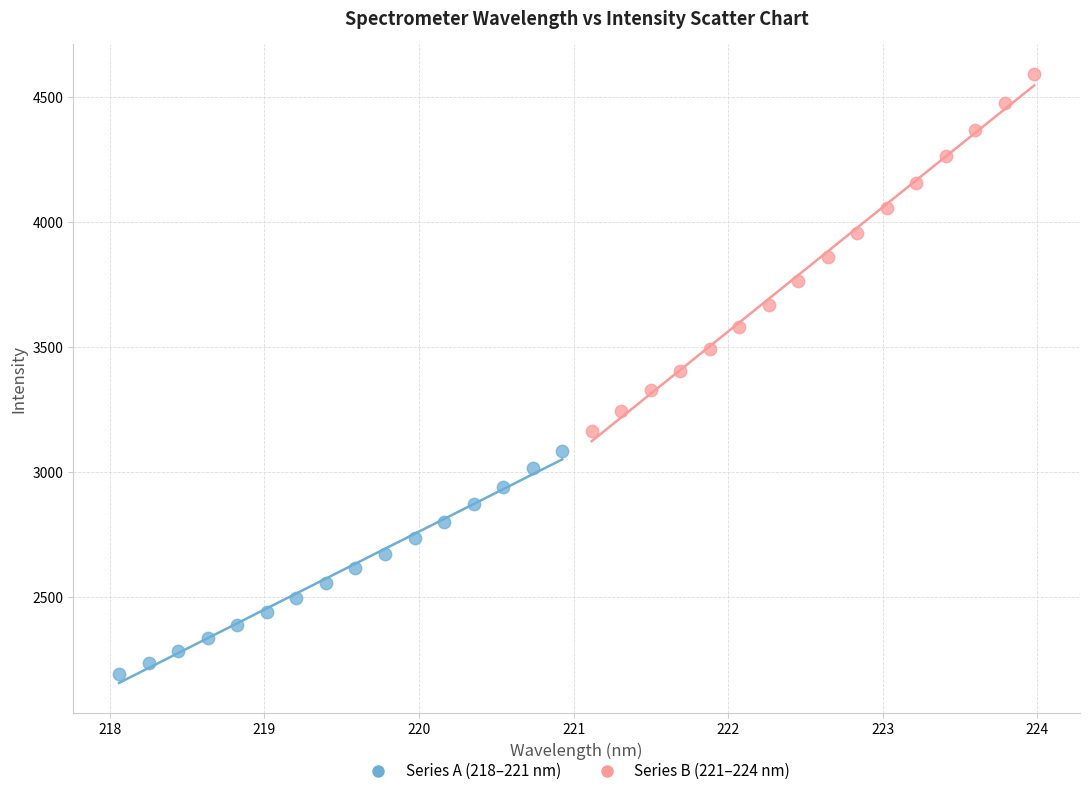

Which series reaches the minimum Y coordinate?

Series A (218–221 nm)